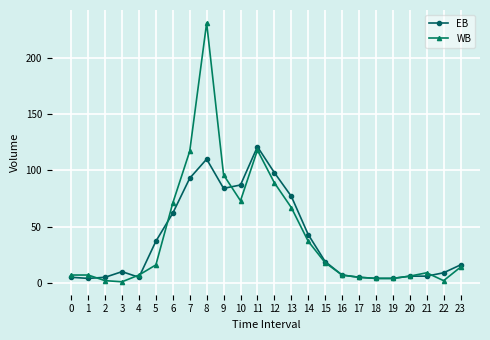

What is the sum of all WB values?

1008